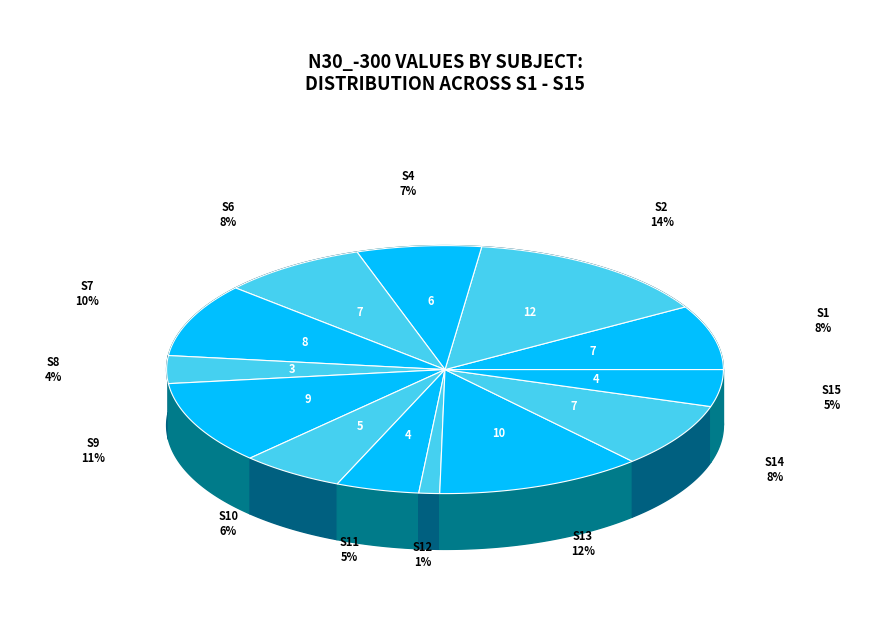

Is it true that S5 is 0% of the pie?

True